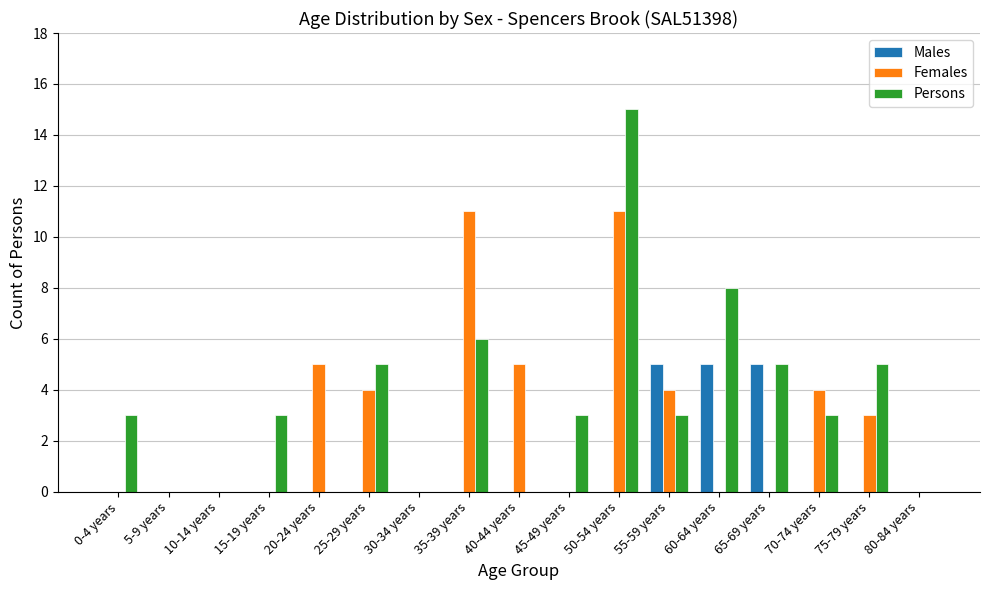

At which category does the chart reach its peak across all series?

50-54 years